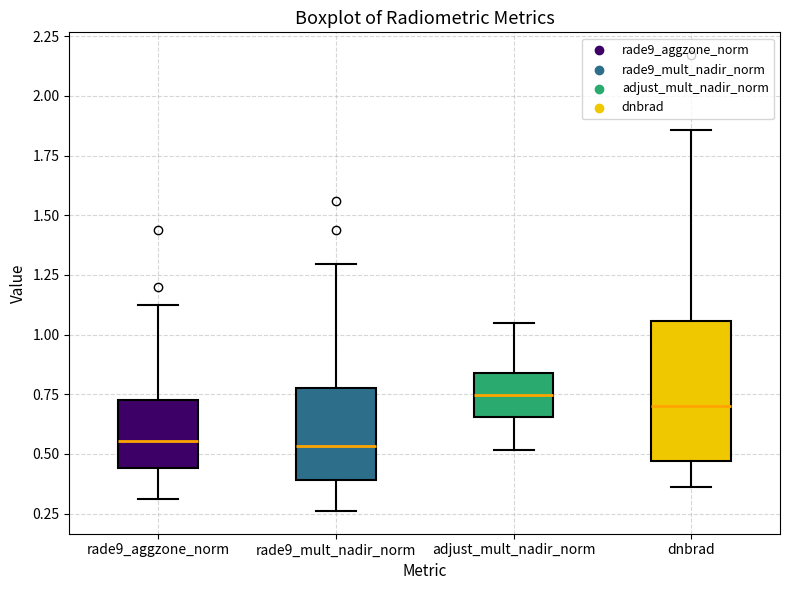

Comparing the boxes themselves (not the whiskers), which one is the tallest?

dnbrad